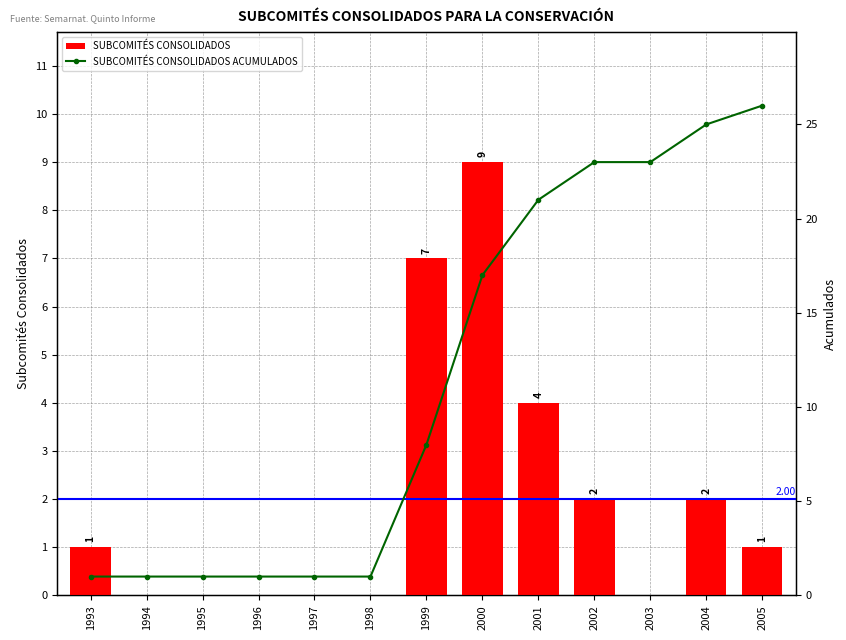

List the series in order of their peak value, highest first.

SUBCOMITÉS CONSOLIDADOS ACUMULADOS, SUBCOMITÉS CONSOLIDADOS